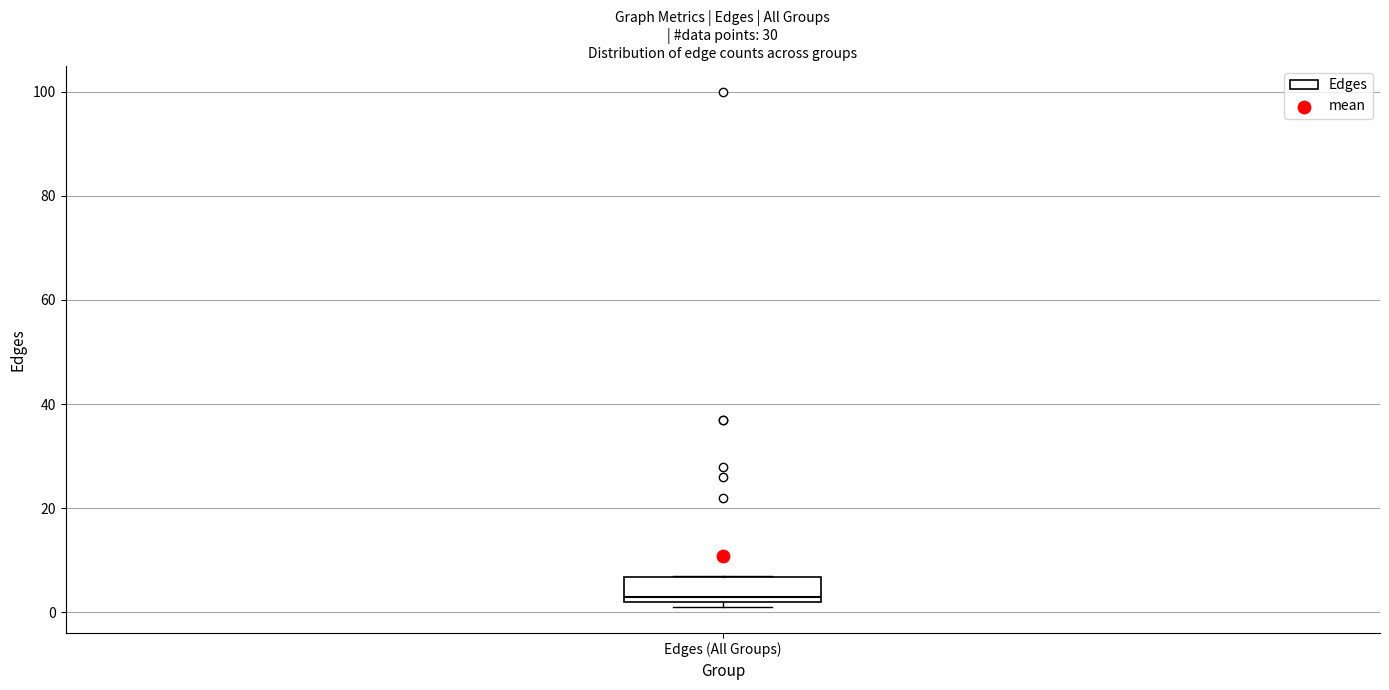

Read this box plot against the y-axis: the position of the median line, the range covered by the box, and the ends of both whiskers. The values are not printed on the chart, so give them approximately, as read against the axis.

median 4, box 2 to 6, whiskers 2 (just below the box's lower edge) to 8